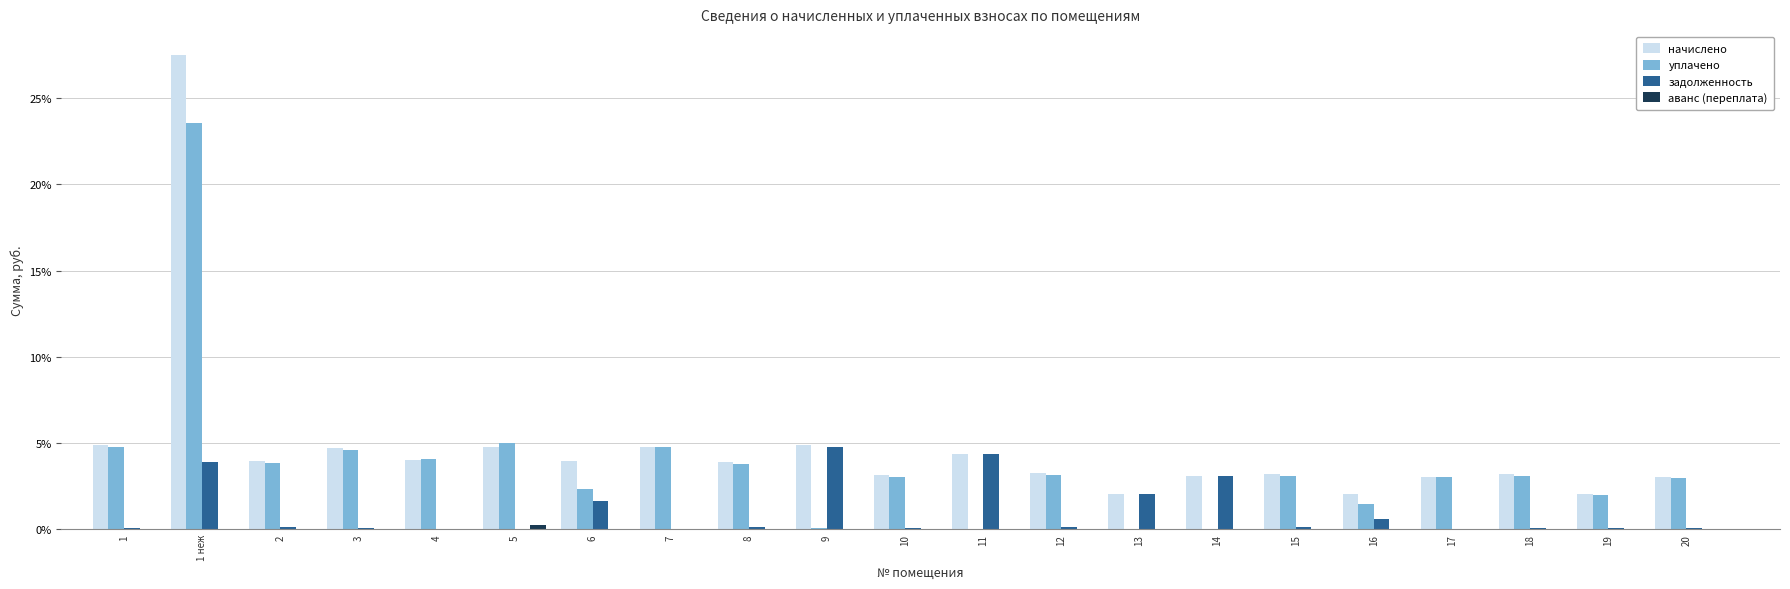

What is the sum of all задолженность values?

21.6